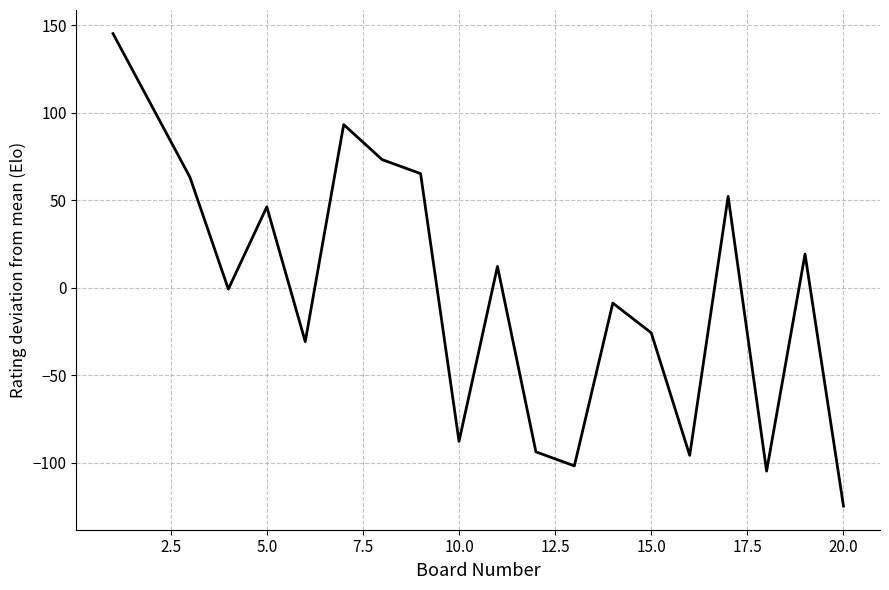

What is the difference between the maximum and minimum values?

270.0